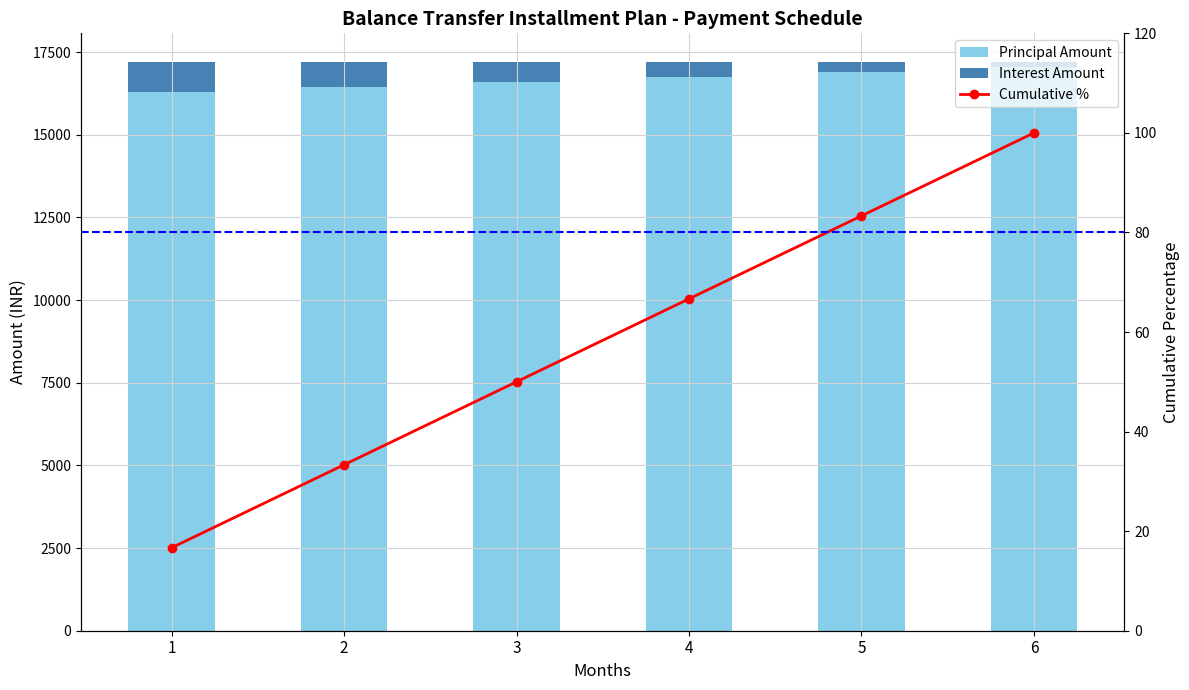

What value does the Interest Amount series have at 3?

616.7